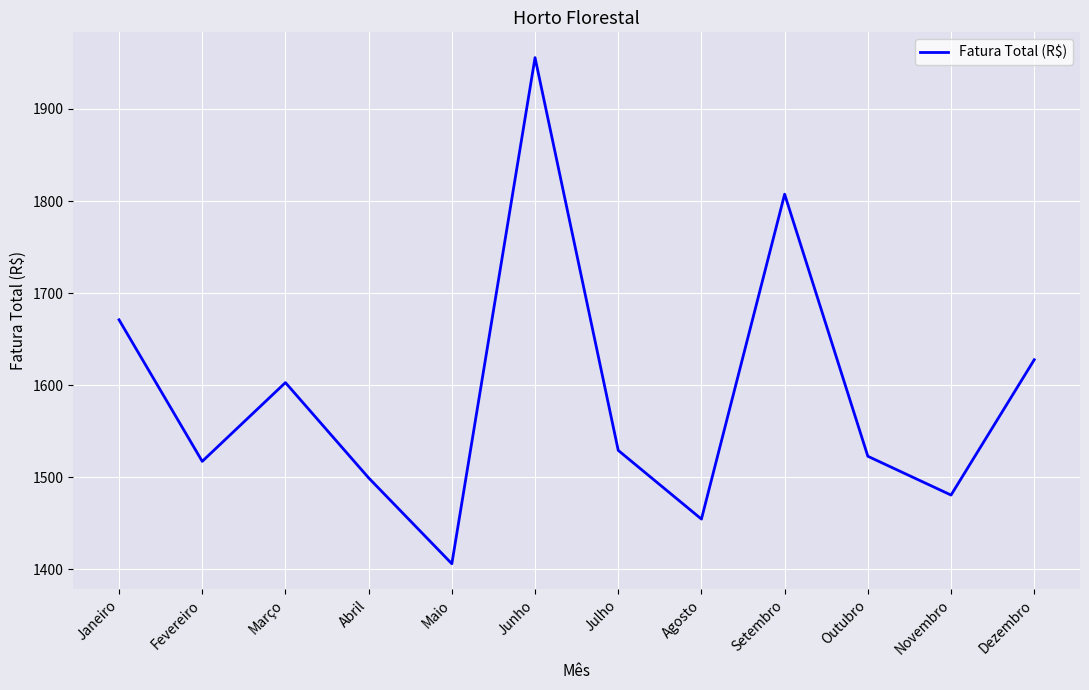

The chart shows a value of 1627.7 at Dezembro. True or false?

True